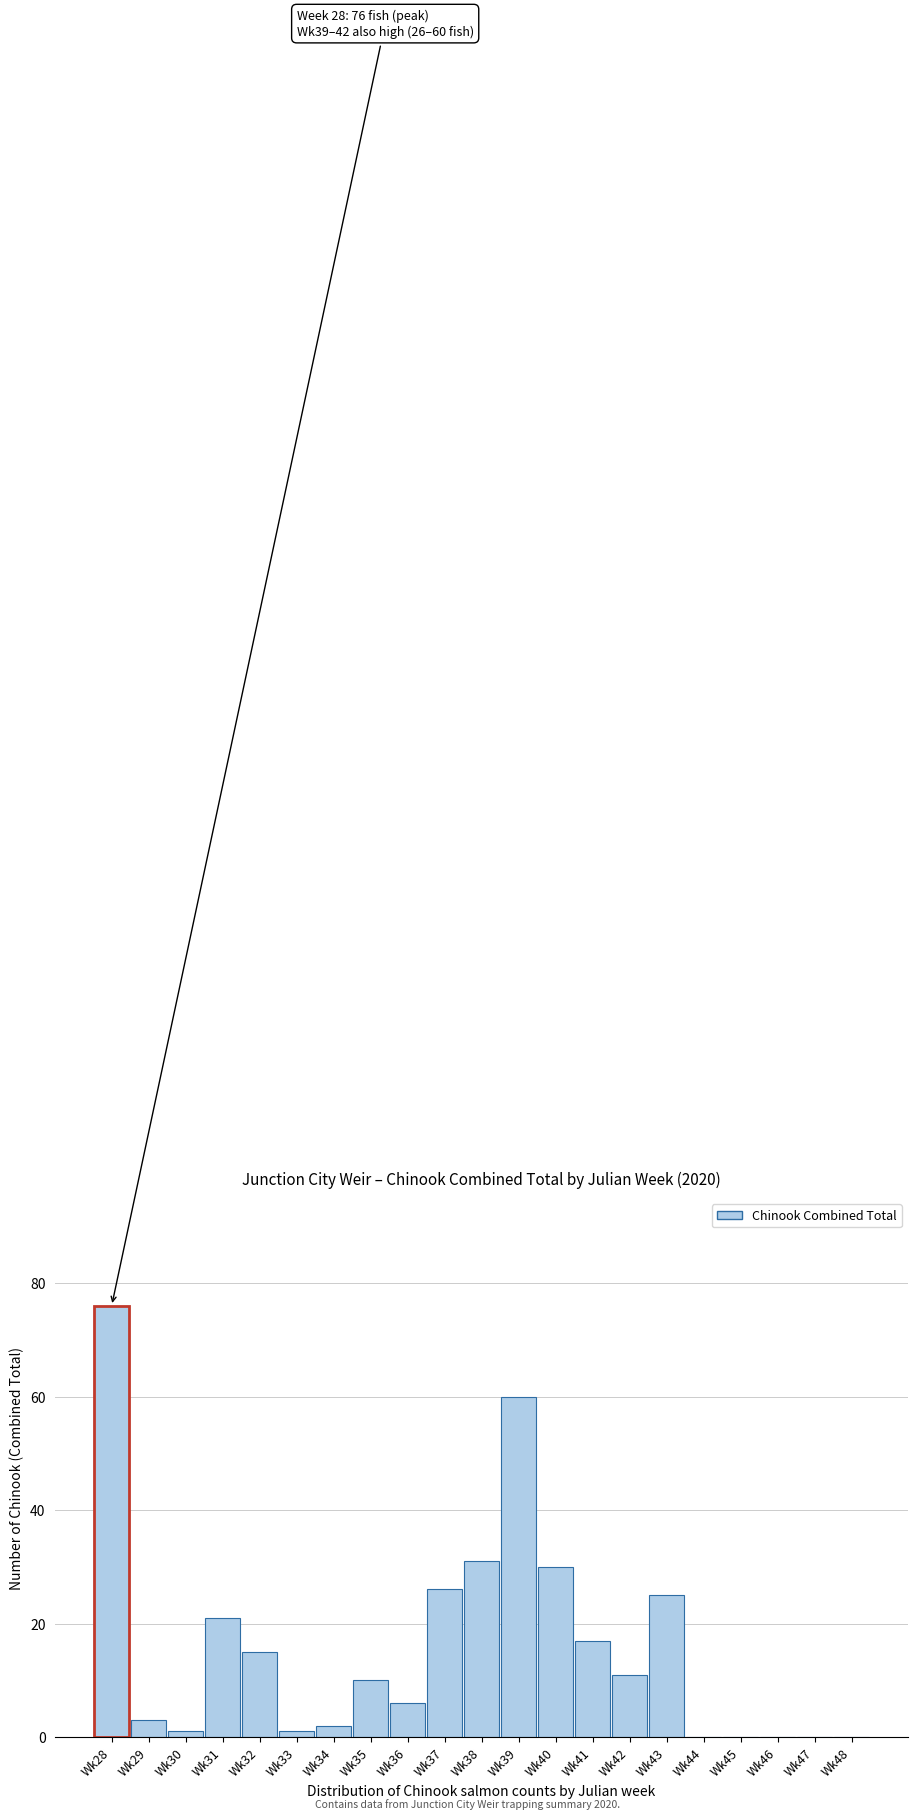

Reading left to right, transcribe all the data shown in this chart.

Wk28=76	Wk29=3	Wk30=1	Wk31=21	Wk32=15	Wk33=1	Wk34=2	Wk35=10	Wk36=6	Wk37=26	Wk38=31	Wk39=60	Wk40=30	Wk41=17	Wk42=11	Wk43=25	Wk44=0	Wk45=0	Wk46=0	Wk47=0	Wk48=0